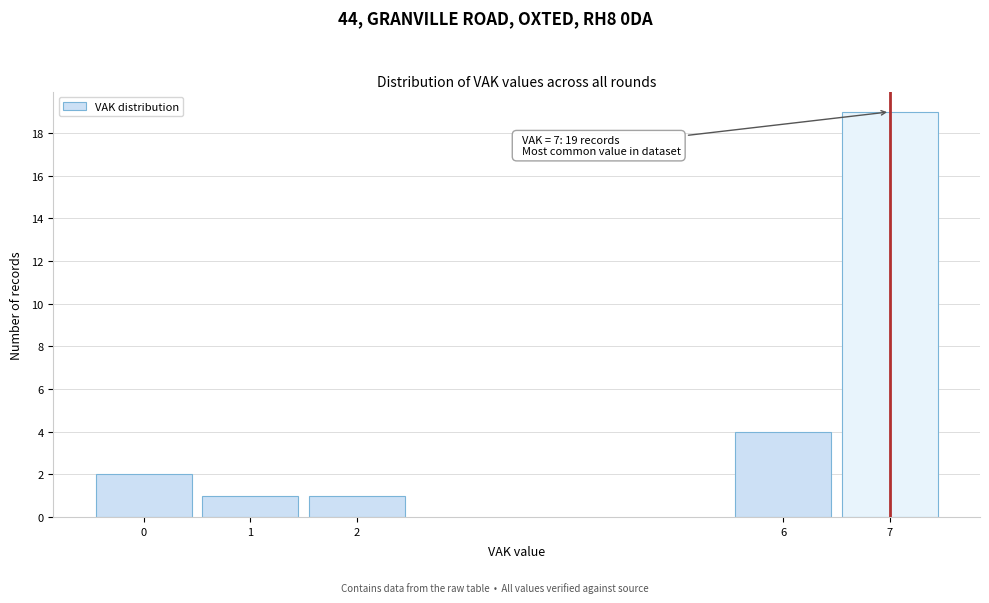

Reading left to right, extract all data points from this chart.

2	1	1	4	19